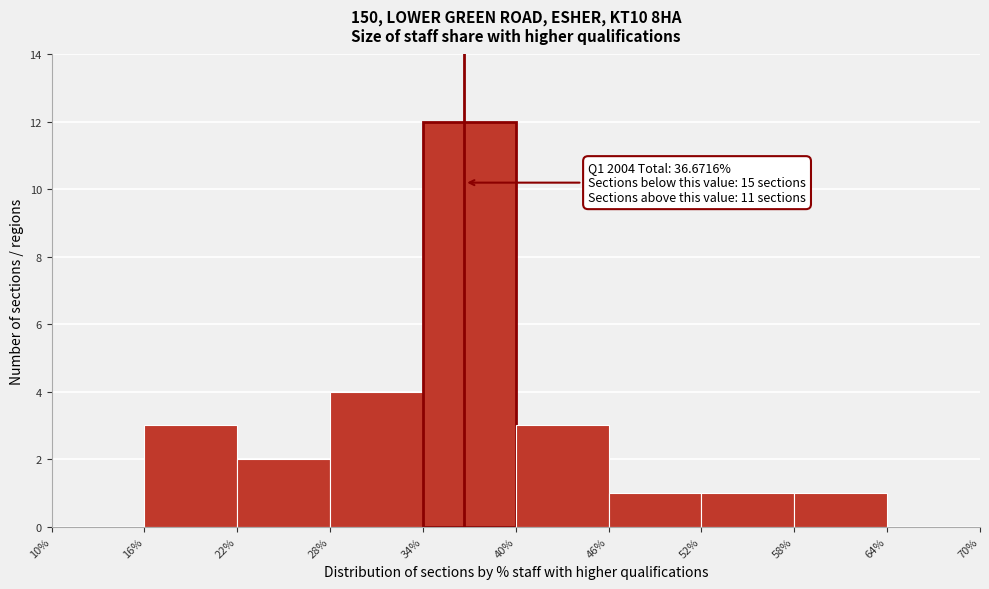

Which range on the x-axis has the tallest bar?

34% to 40%